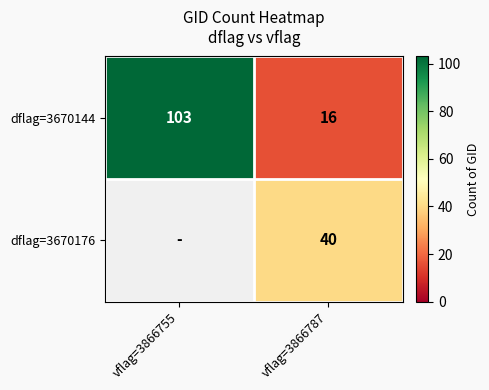

At how many categories does at least one series exceed 59?

1